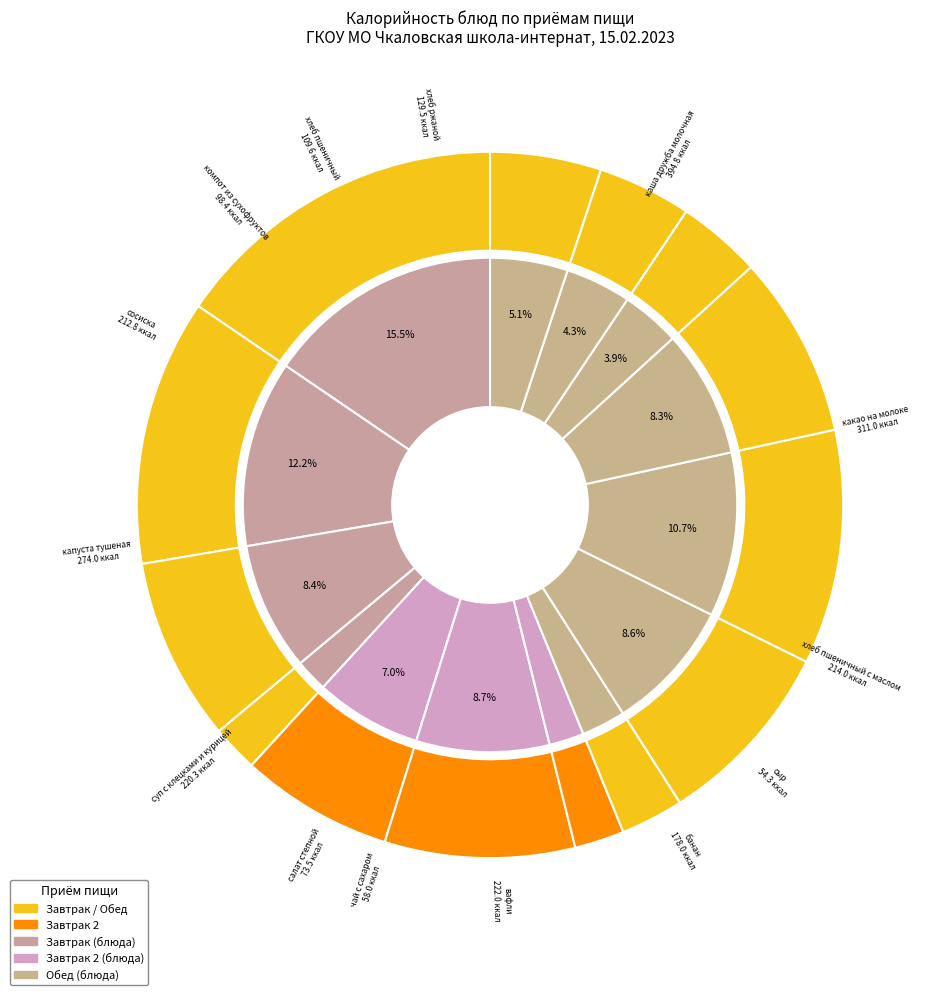

What is the smallest slice in the pie chart?

сыр